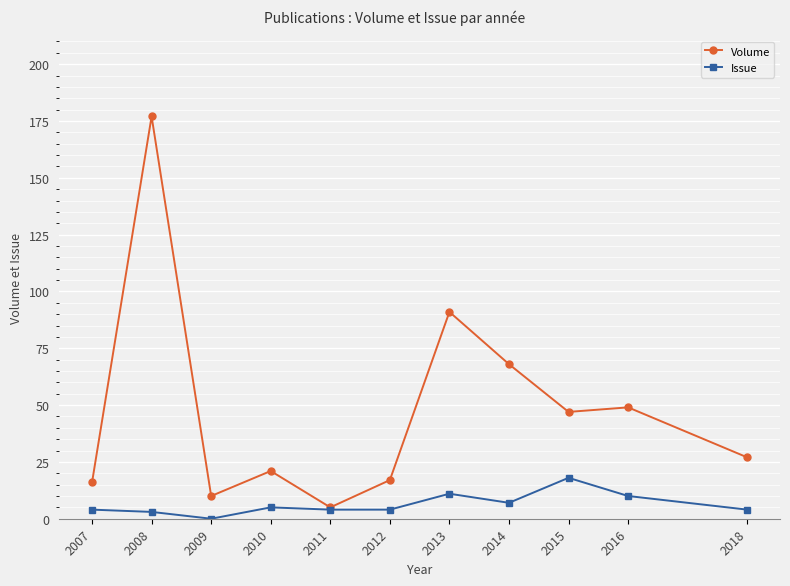

Which series has the largest total across all categories?

Volume